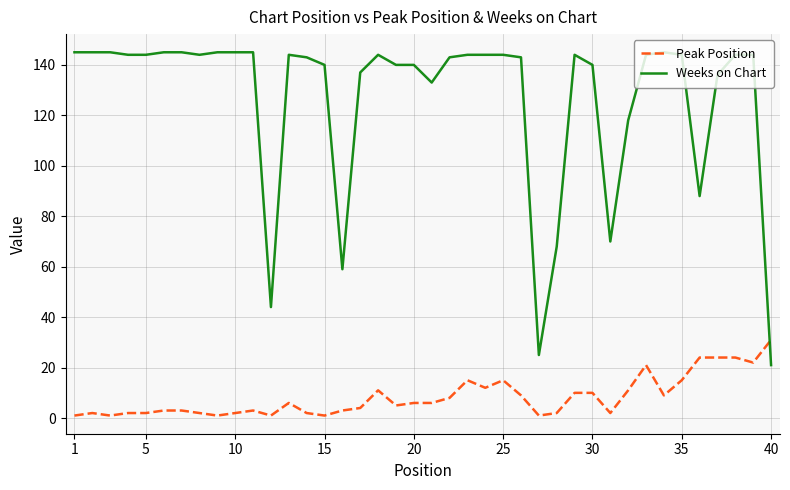

Which series has the largest total across all categories?

Weeks on Chart